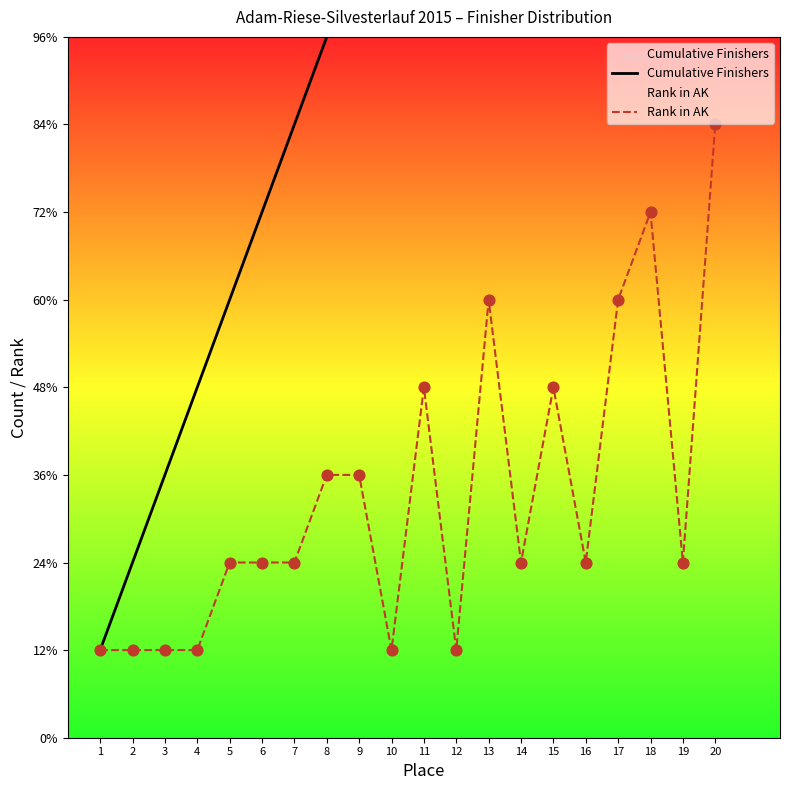

Which series contains the lowest Y value?

Cumulative Finishers